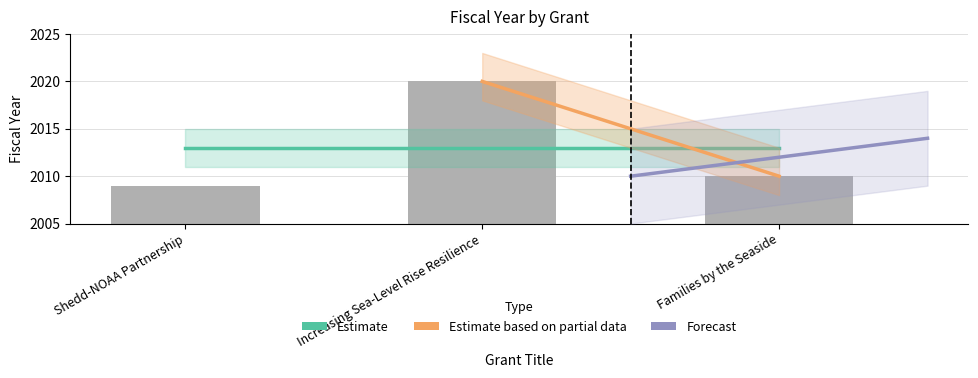

What is the smallest value displayed?

2009